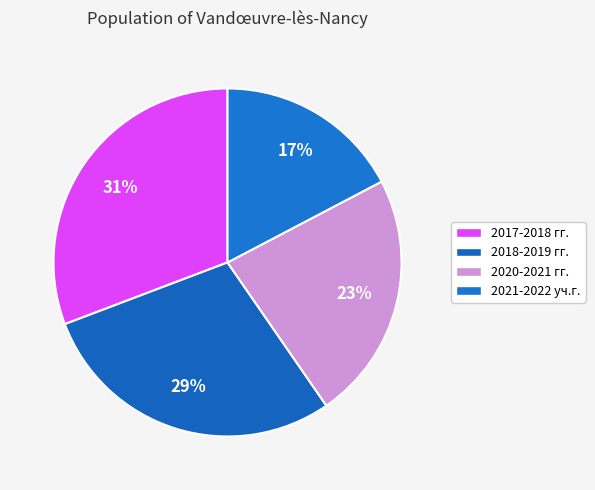

Rank the categories by value from lowest to highest.

2021-2022 уч.г., 2020-2021 гг., 2018-2019 гг., 2017-2018 гг.